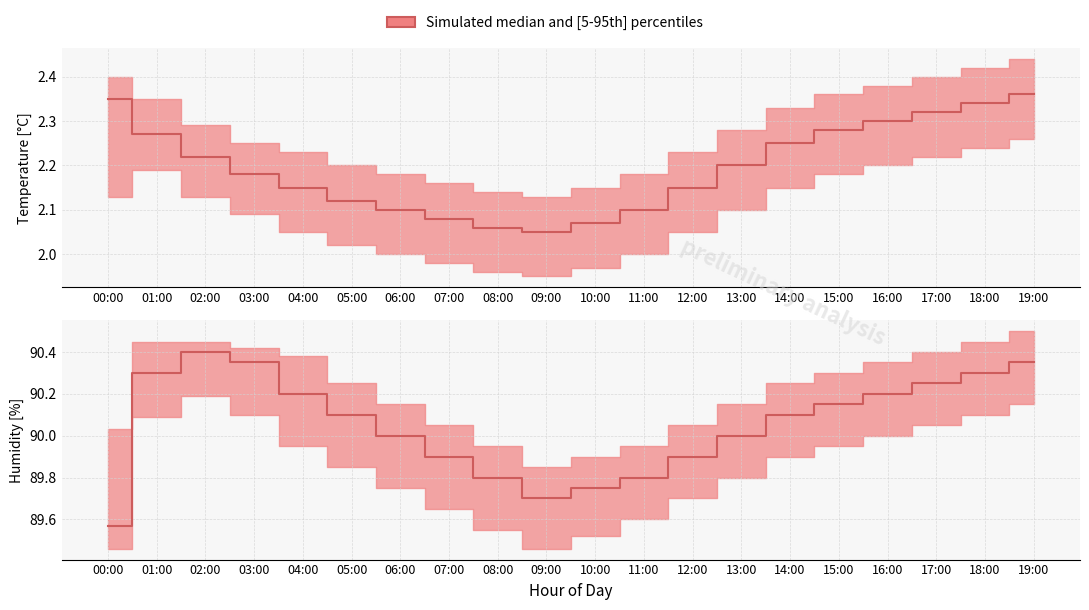

What is the change in value from 07:00 to 08:00?

-0.1